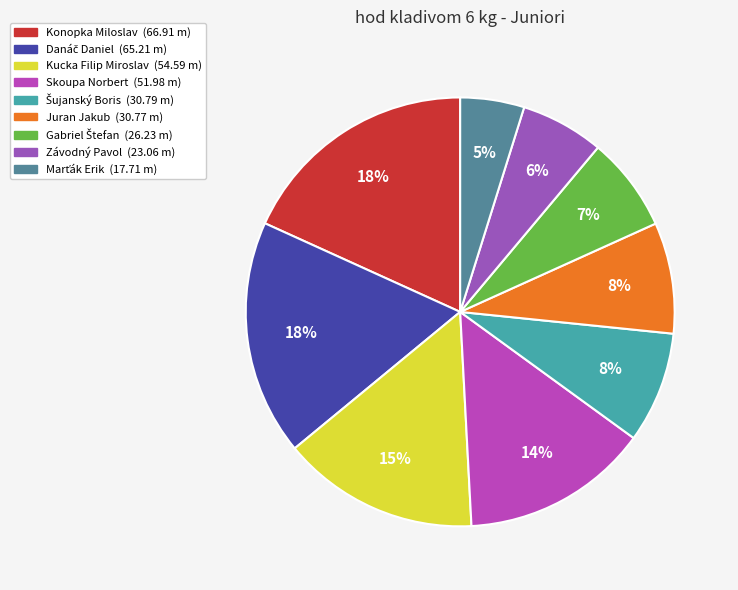

Approximately how many times larger is the value at Konopka Miloslav compared to Gabriel Štefan?

2.6